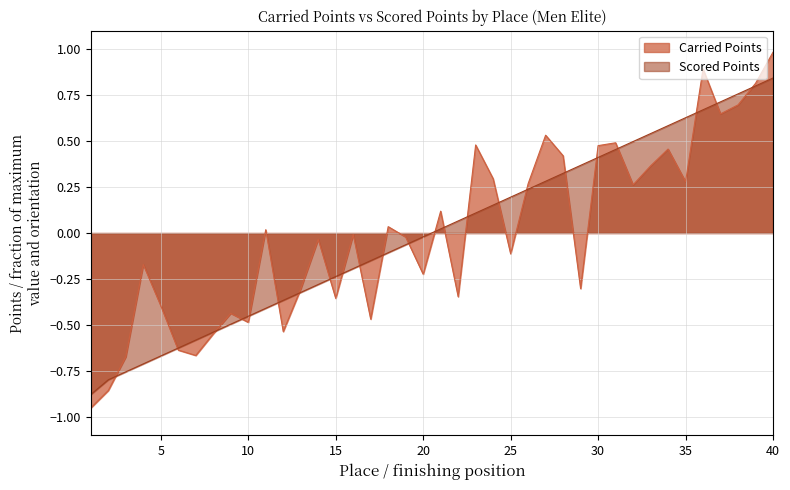

At 8, list the series in order from largest to smallest.

Scored Points, Carried Points